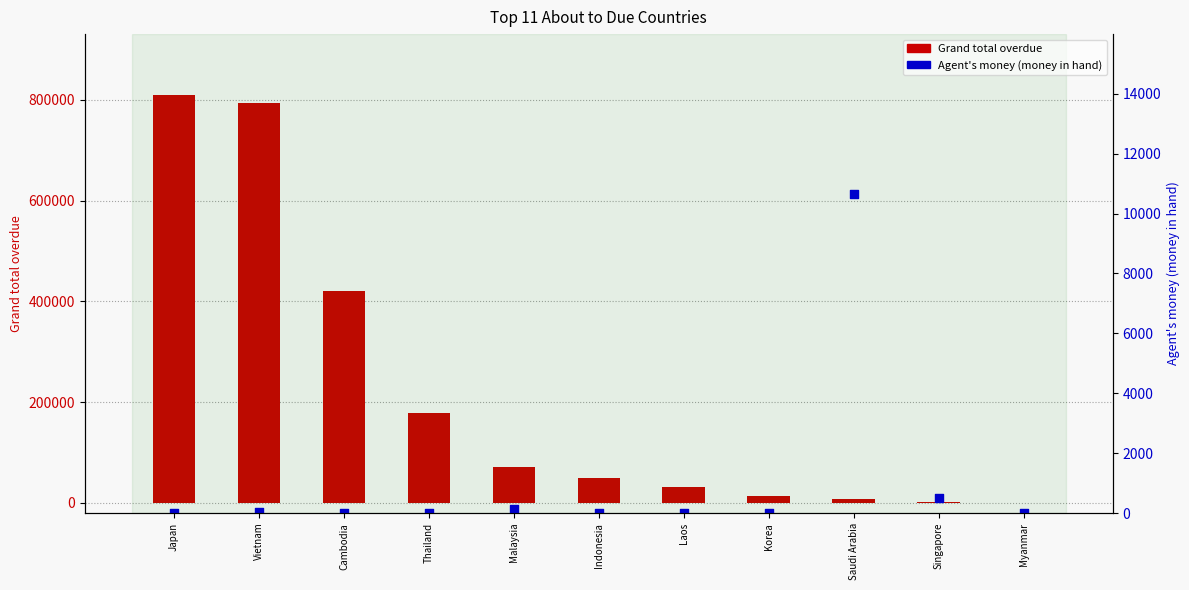

At which category is the sum across all series the highest?

Japan